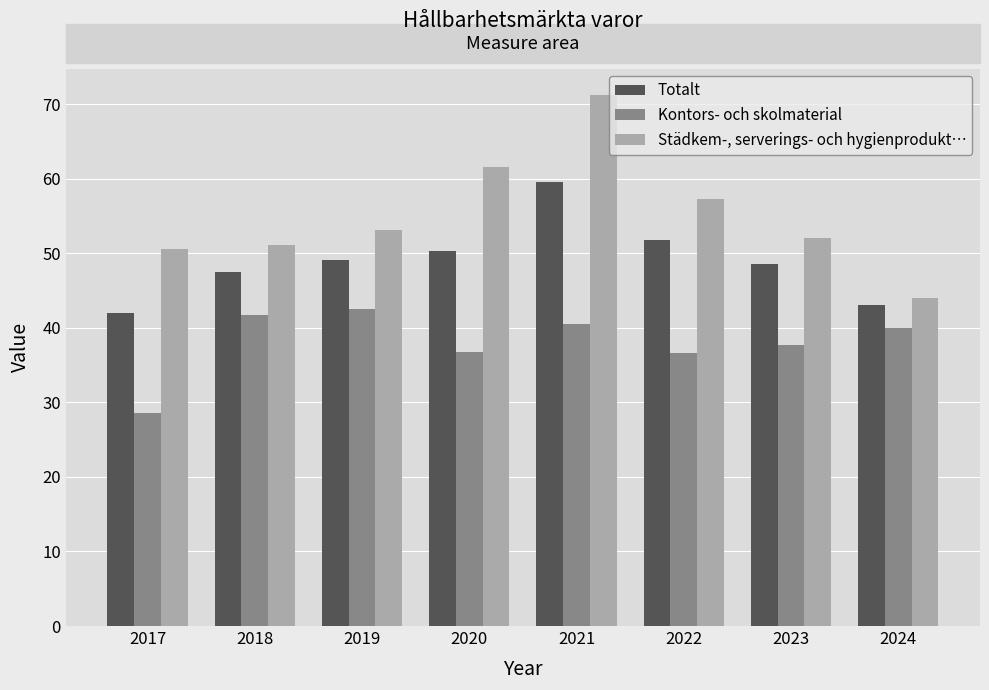

The value of Städkem-, serverings- och hygienprodukt… at 2020 is 61.5. True or false?

True